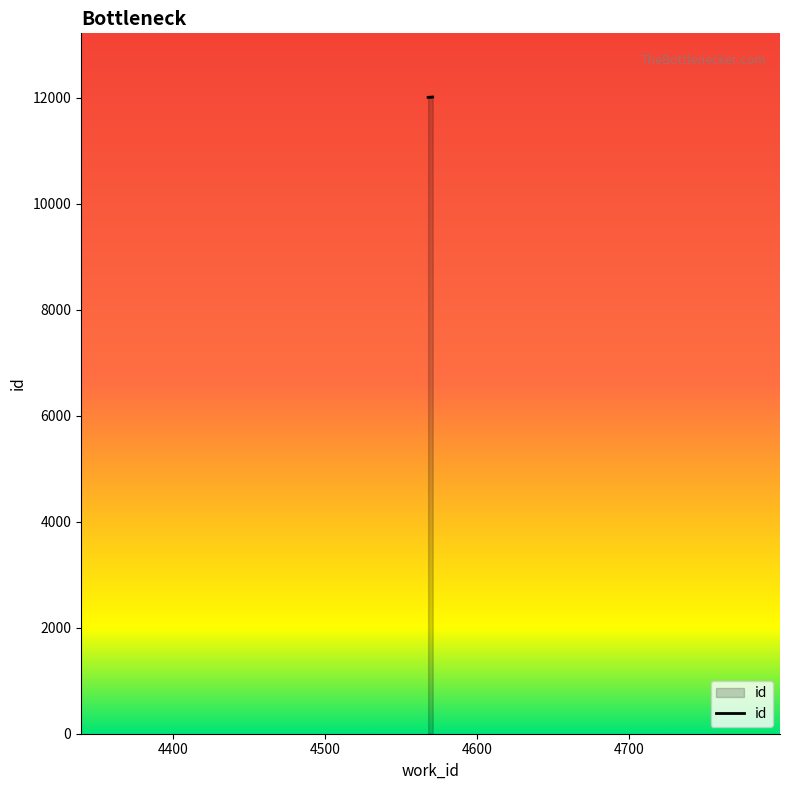

How many values exceed 12014?

1